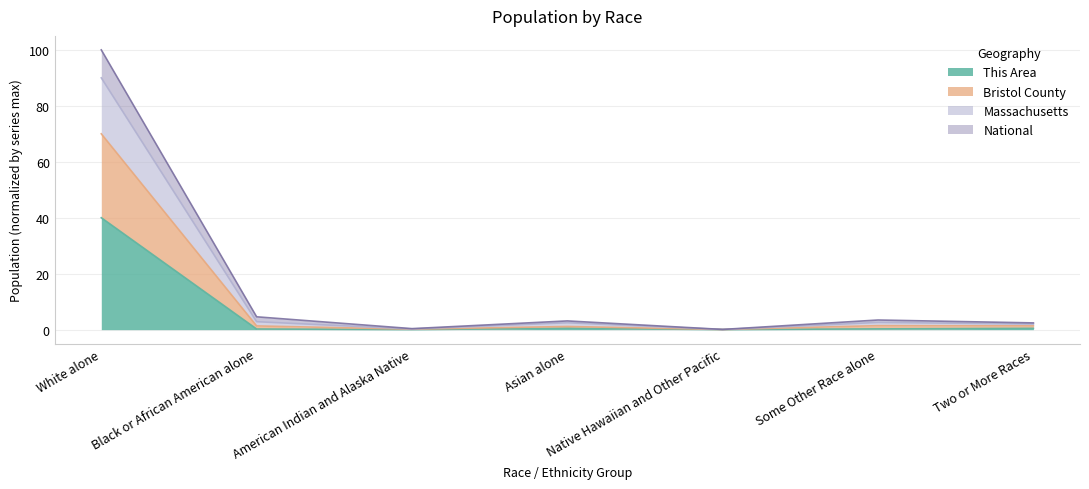

What is the maximum value for Massachusetts?

100.0